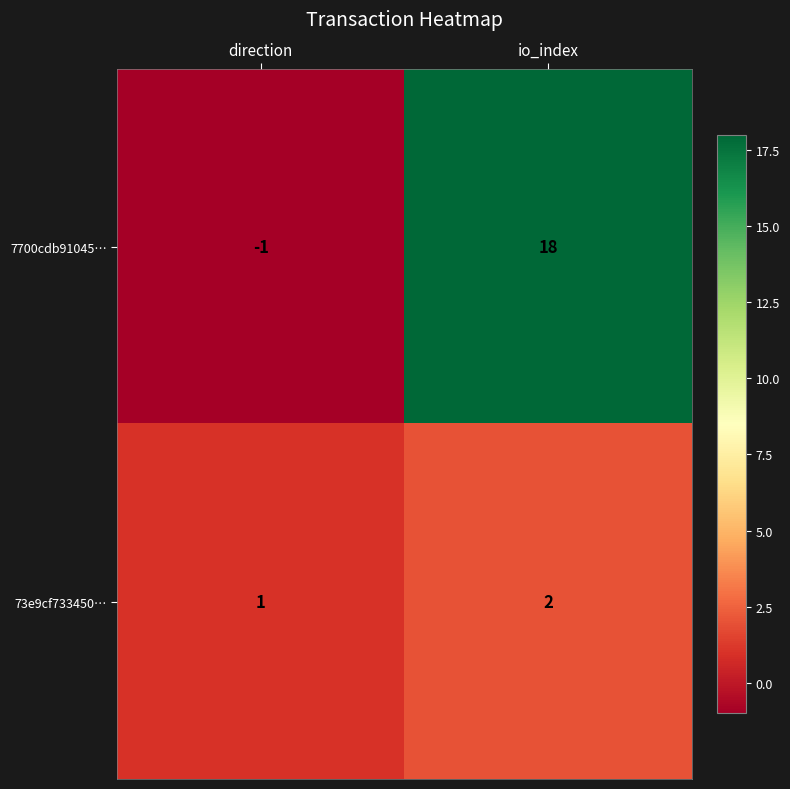

Is it true that 7700cdb91045… equals -2 at direction?

False